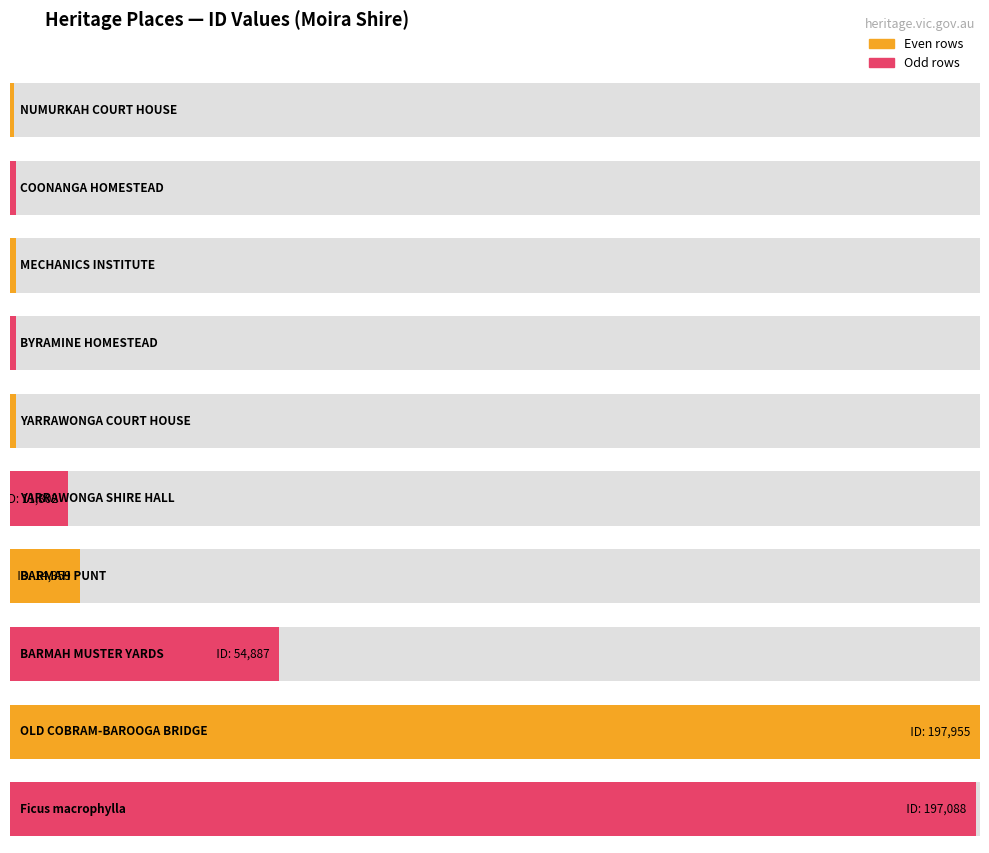

What is the change in value from YARRAWONGA COURT HOUSE to BARMAH PUNT?

+13100